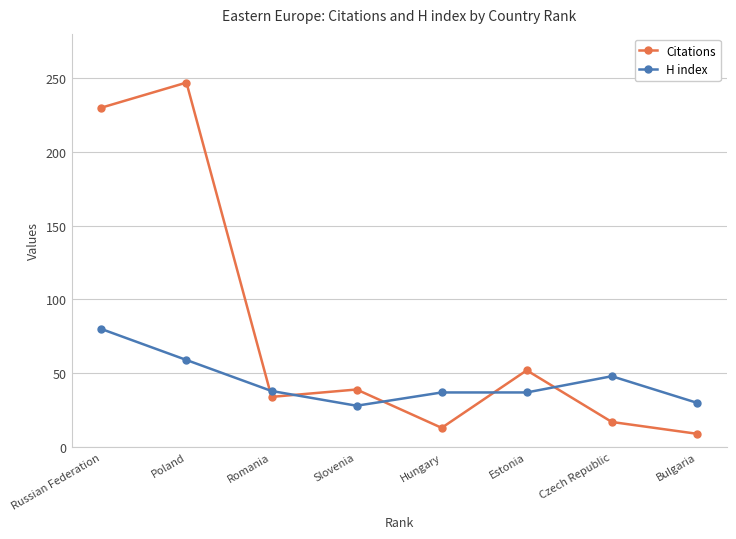

What is the label of the 4th point from the right?

Hungary